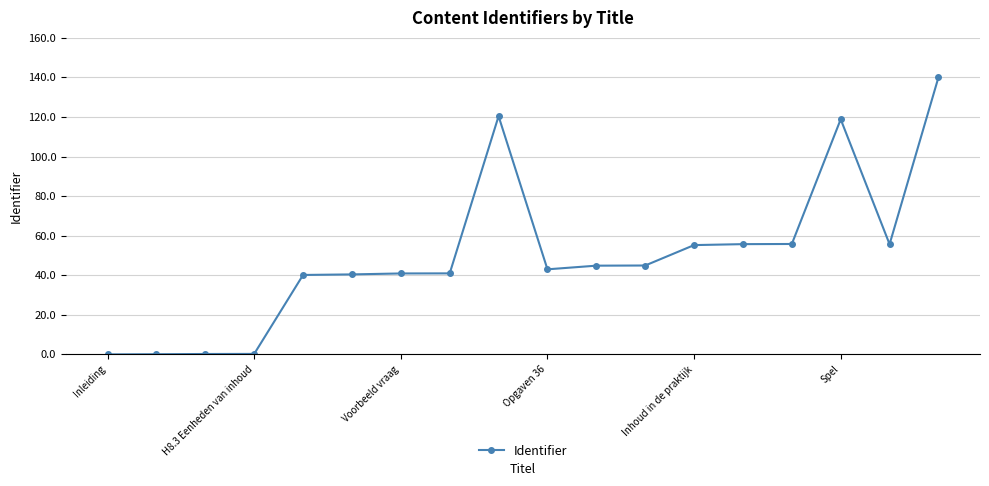

How many values are below 44?

9